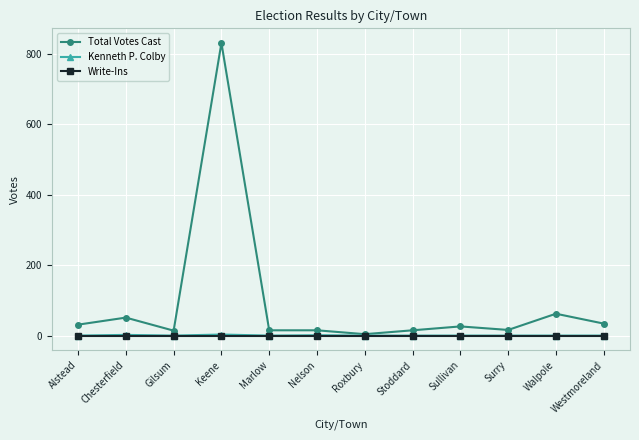

Is it true that Total Votes Cast equals 51 at Chesterfield?

True